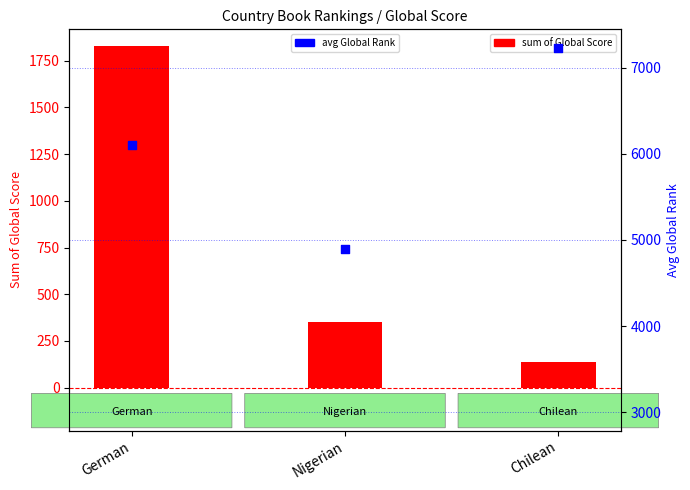

Which series has the largest total across all categories?

avg Global Rank